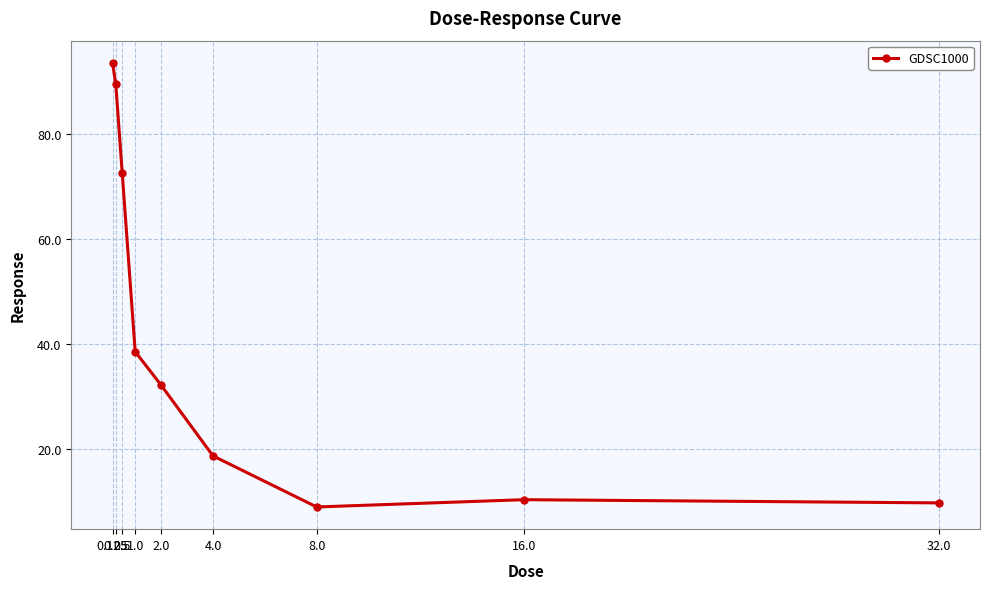

What is the average value?

41.6